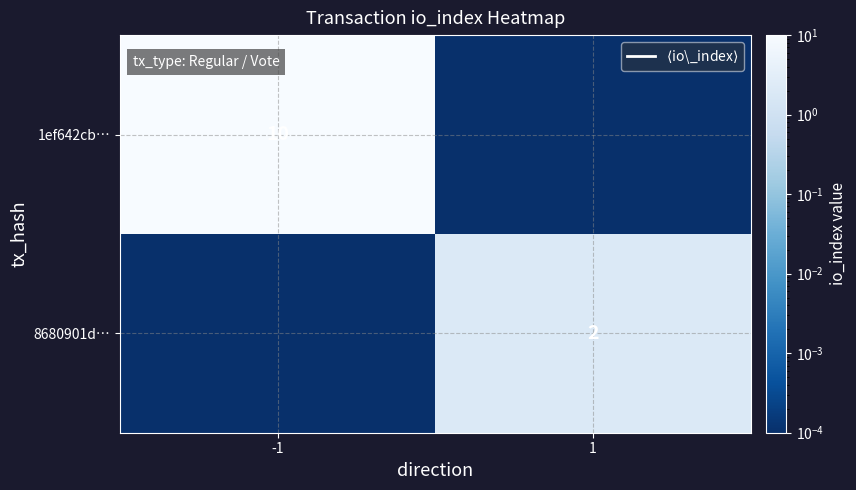

Is the value of 1ef642cb… at -1 greater than the value of 8680901d… at 1?

Yes